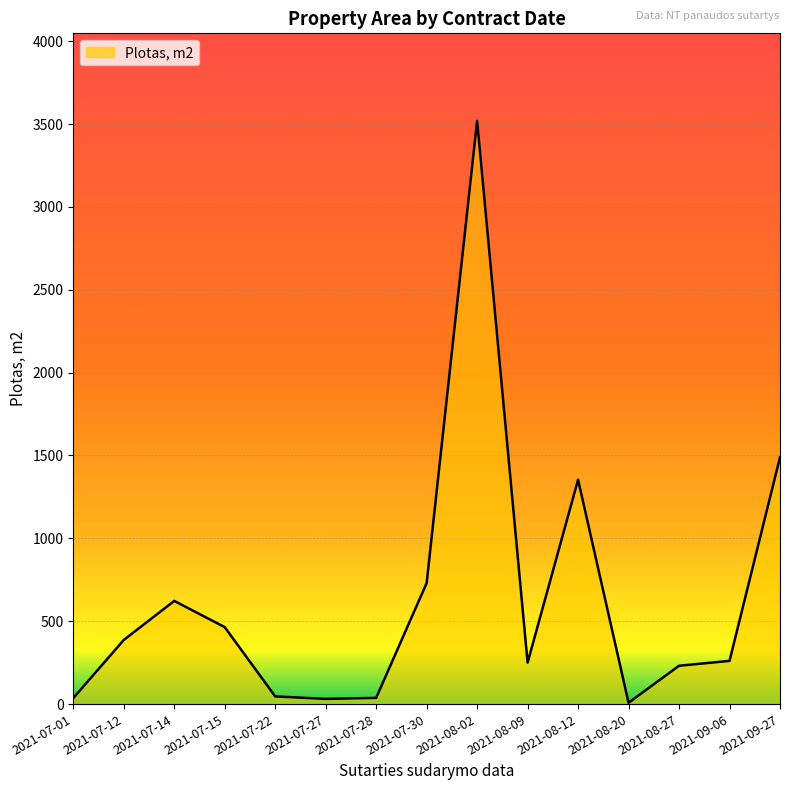

What is the smallest value displayed?

7.9